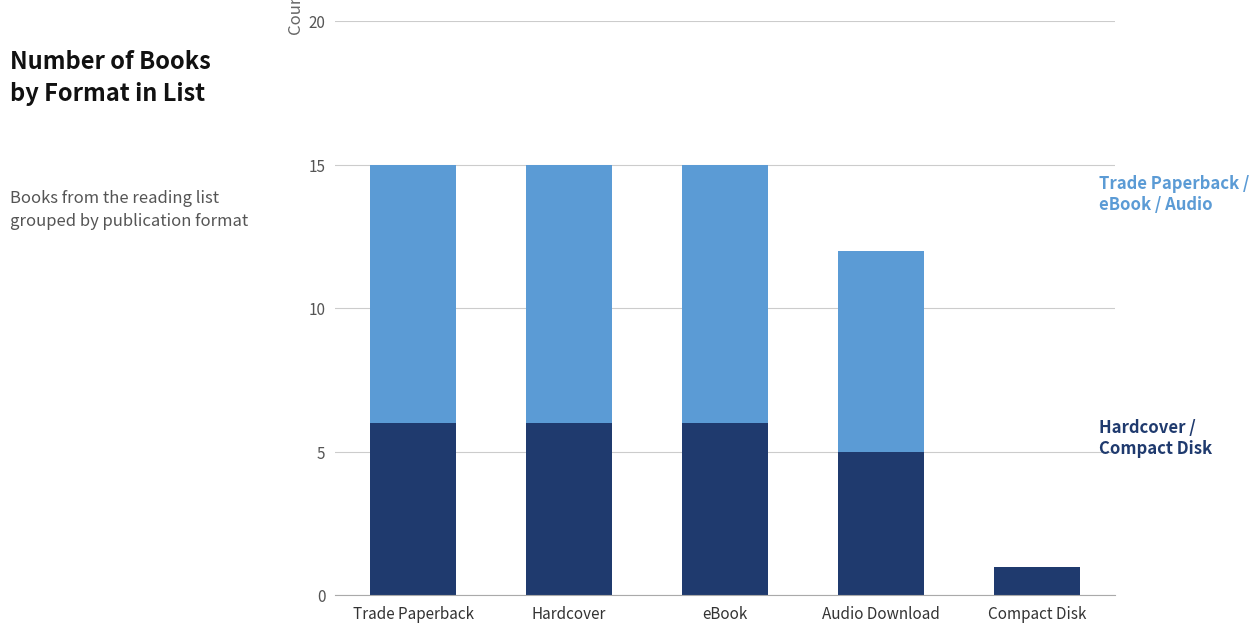

How many data points does each series have?

5